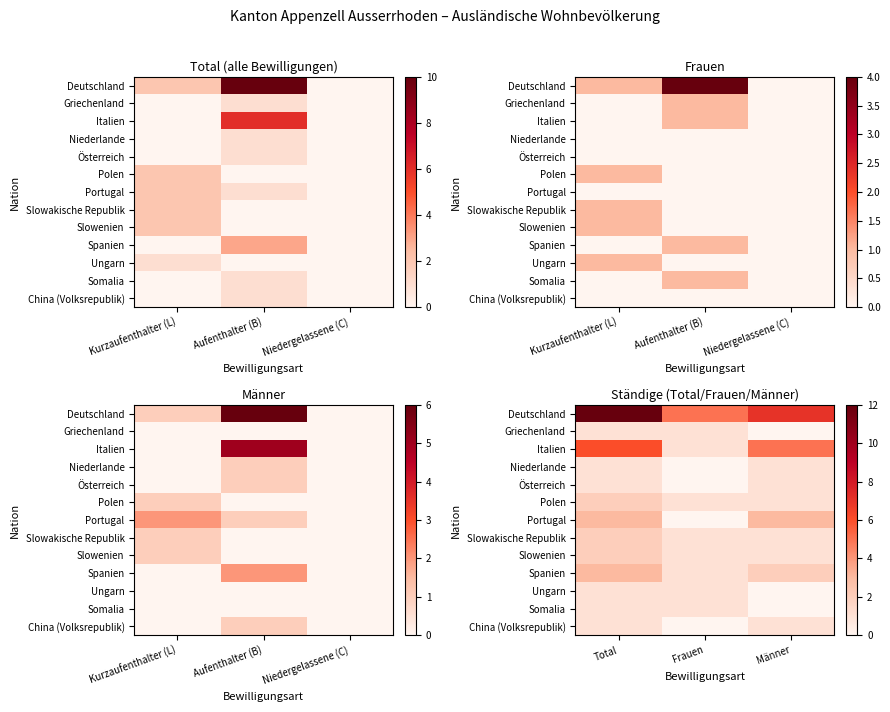

What is the difference between the highest and lowest values at Frauen?

5